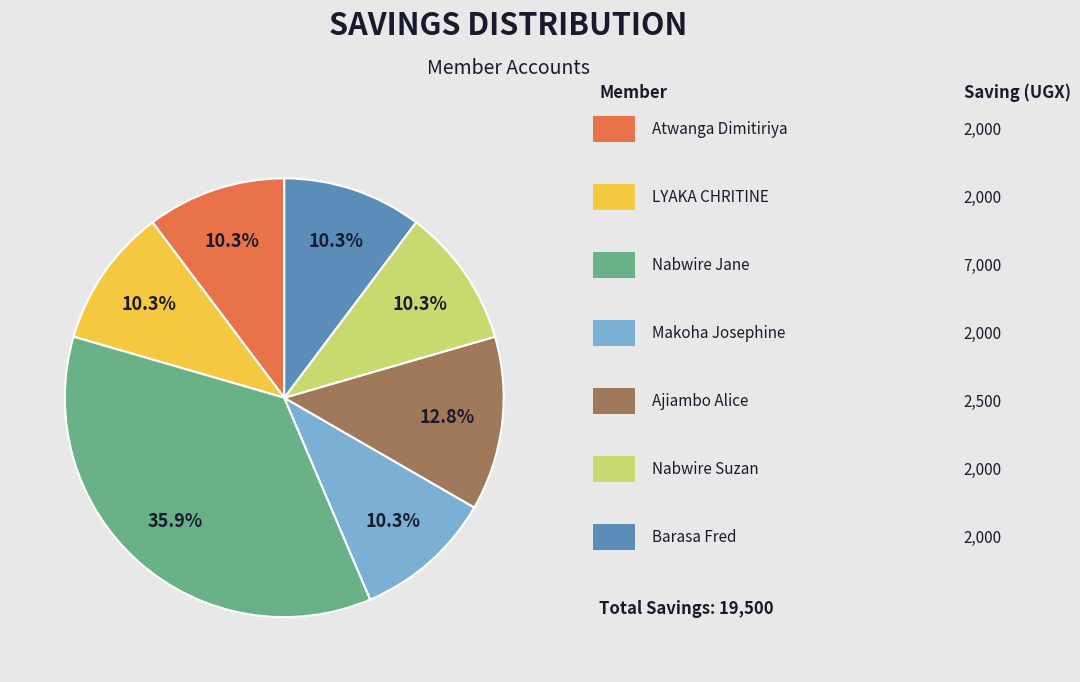

Does any single category account for the majority?

No